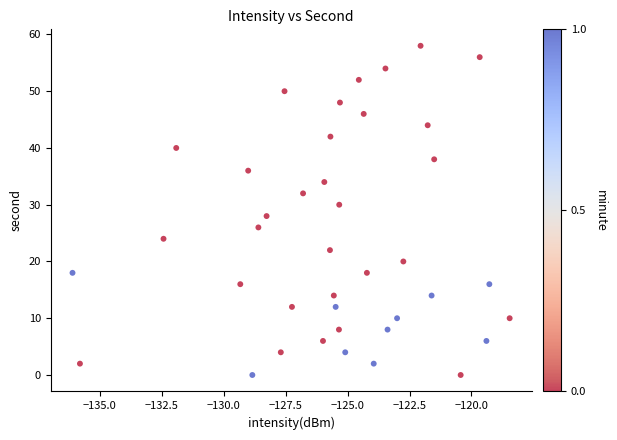

What is the range of Y values (max minus min)?

58